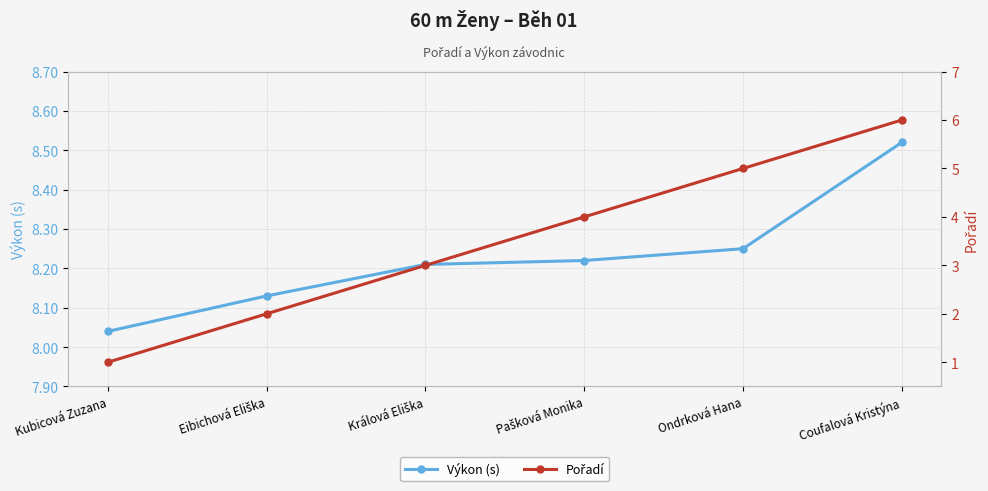

Is this an area chart (filled region under the line)?

No